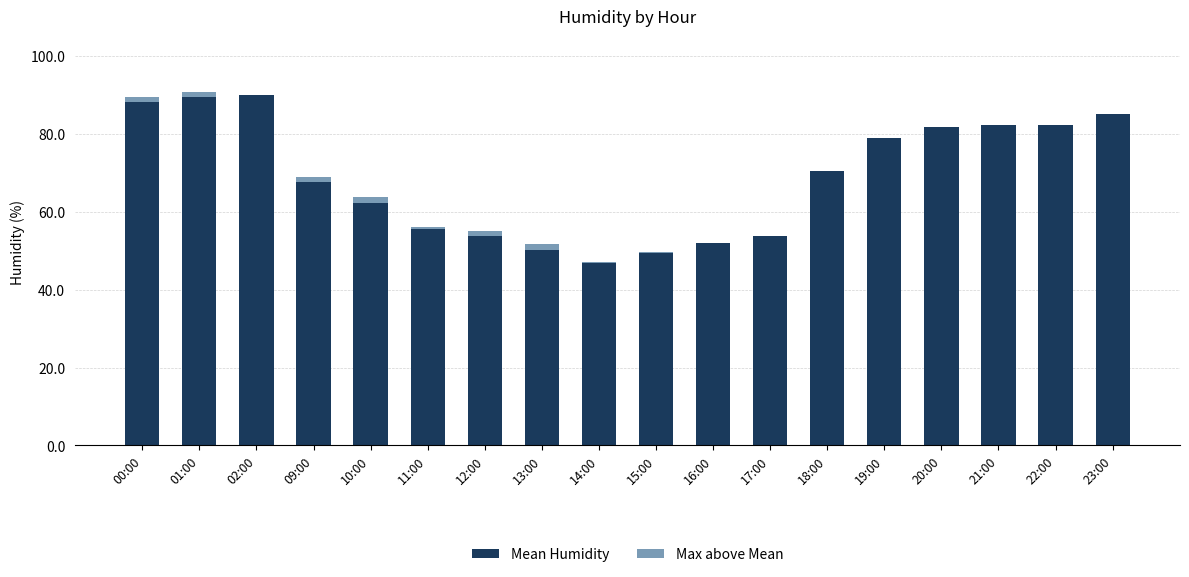

What is the difference between the Mean Humidity values at 17:00 and 02:00?

36.2